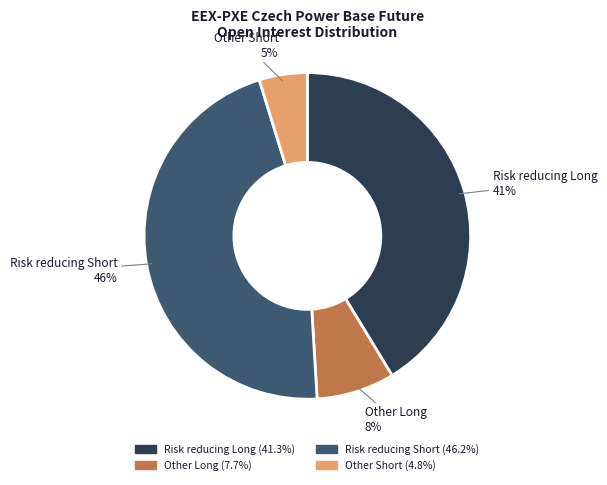

To the nearest percent, what is the combined percentage of Risk reducing Short and Other Short?

51%